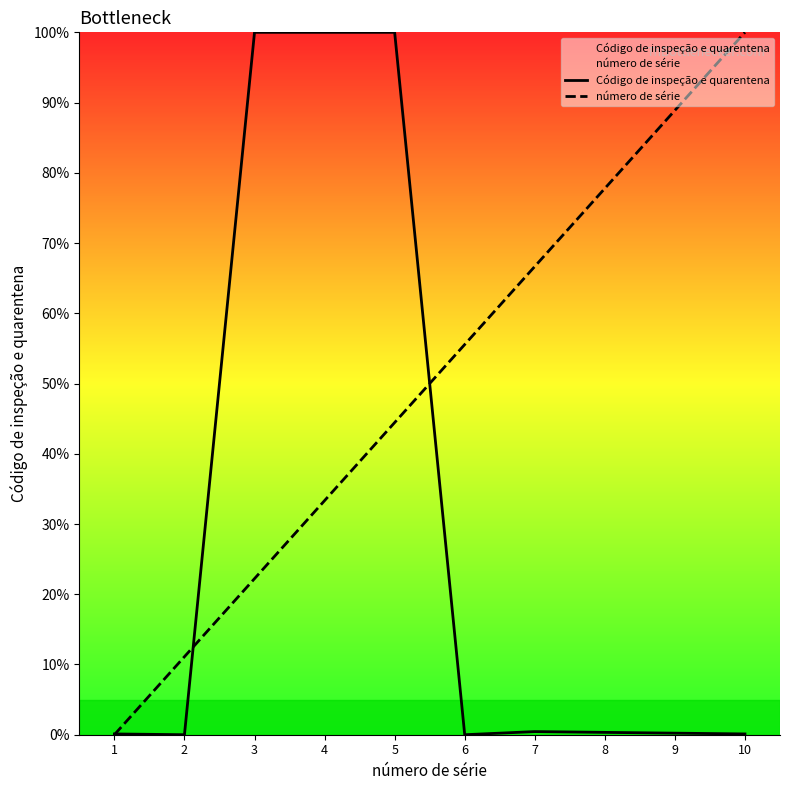

What is the highest value of the número de série series?

100.0